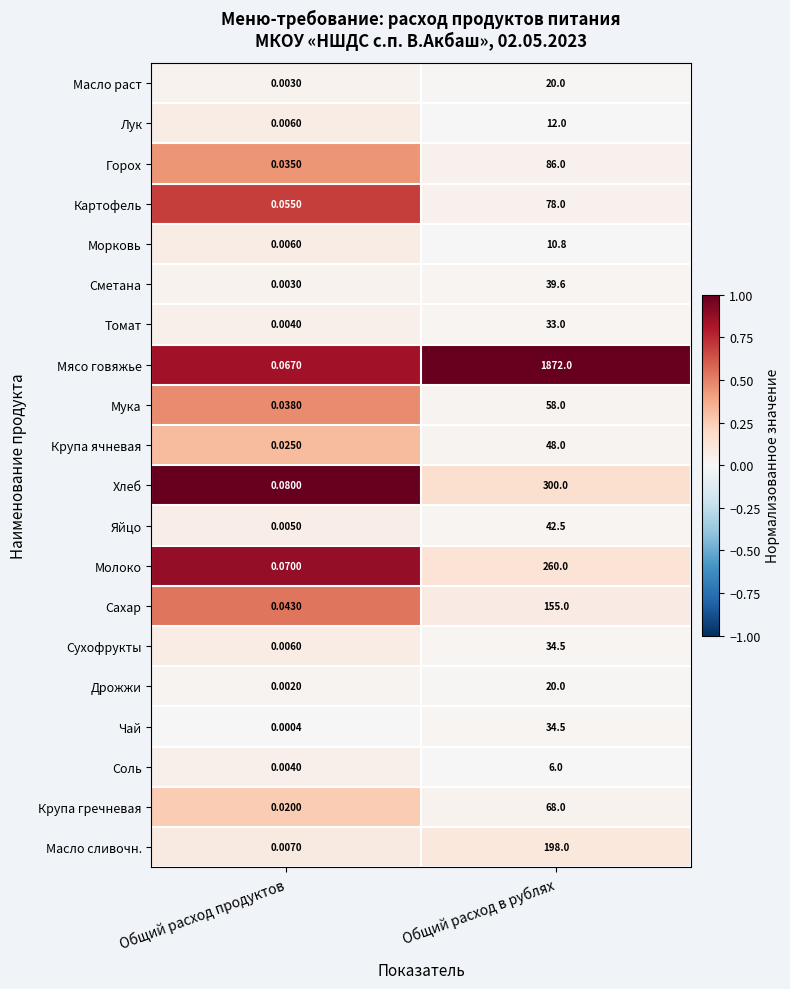

Which label corresponds to the smallest value in the chart?

Общий расход продуктов